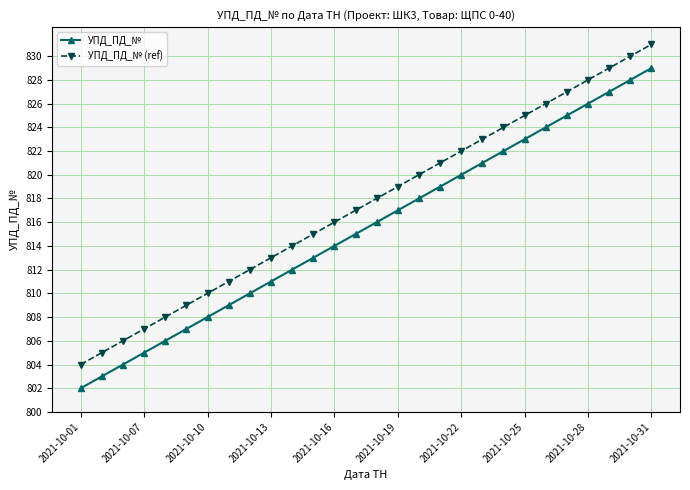

True or false: УПД_ПД_№ (ref) has more than 2 points higher than both neighbors.

False